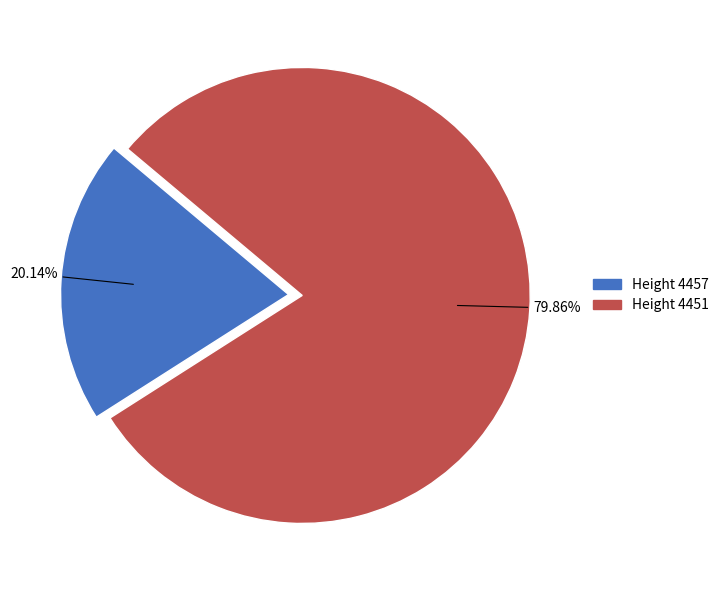

Does any single category account for the majority?

Yes